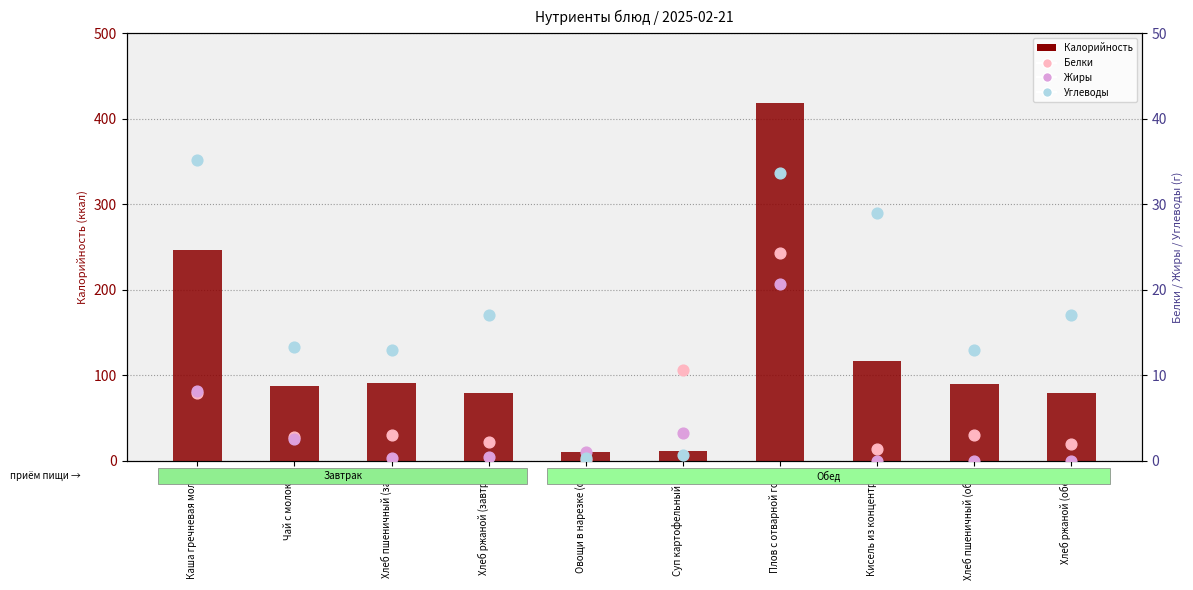

Which series has the widest spread of Y values?

Калорийность